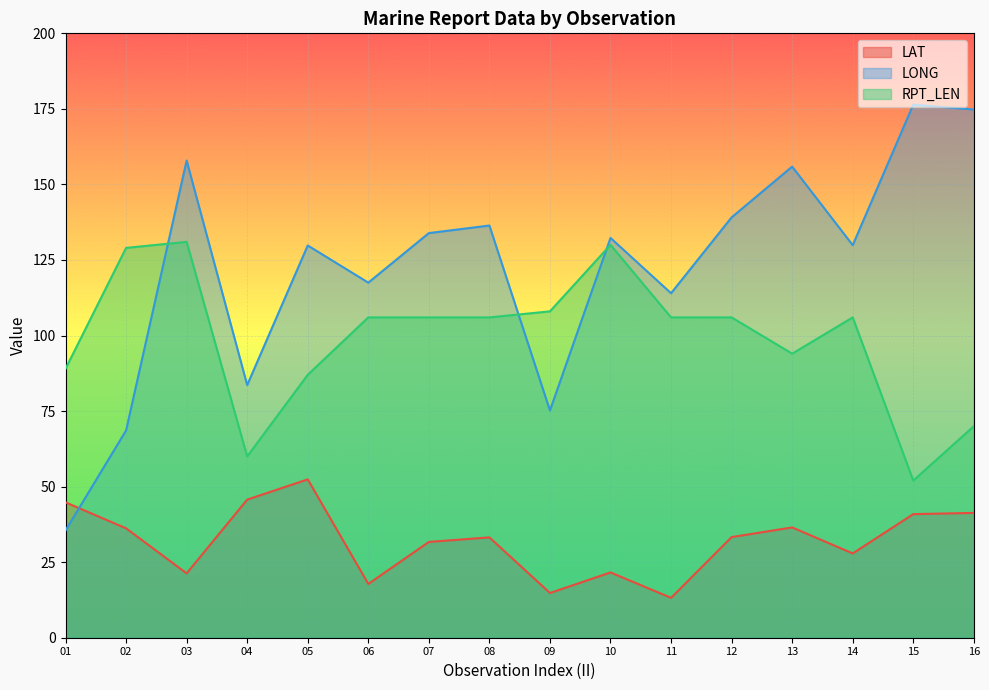

True or false: LAT and RPT_LEN intersect in this chart.

False